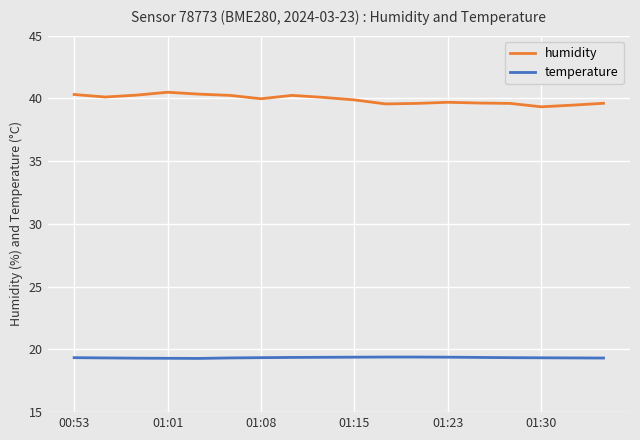

True or false: temperature and humidity intersect in this chart.

False